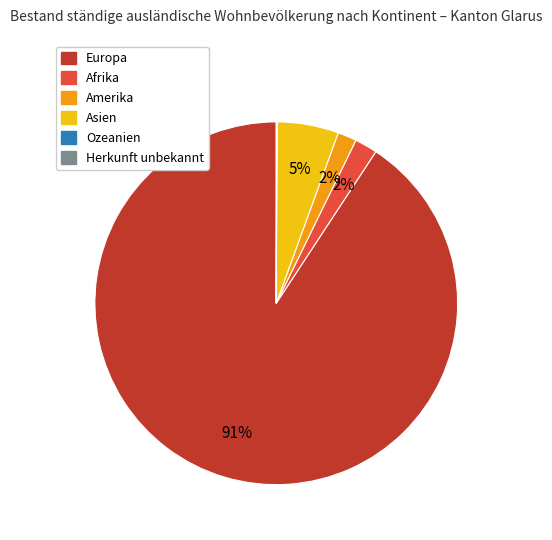

Do Afrika and Europa together represent more than half of the pie?

Yes